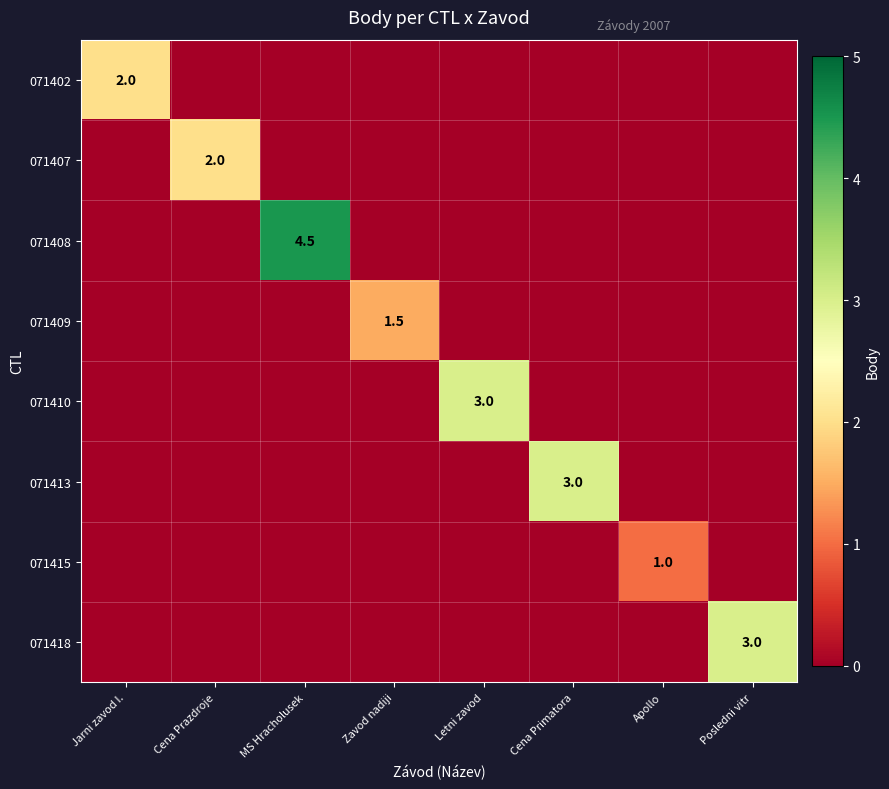

What is the spread (max minus min) of values at Jarni zavod I.?

2.0